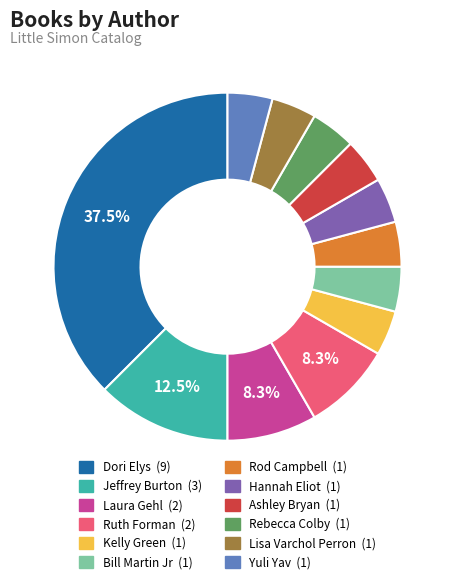

Does any single category account for the majority?

No